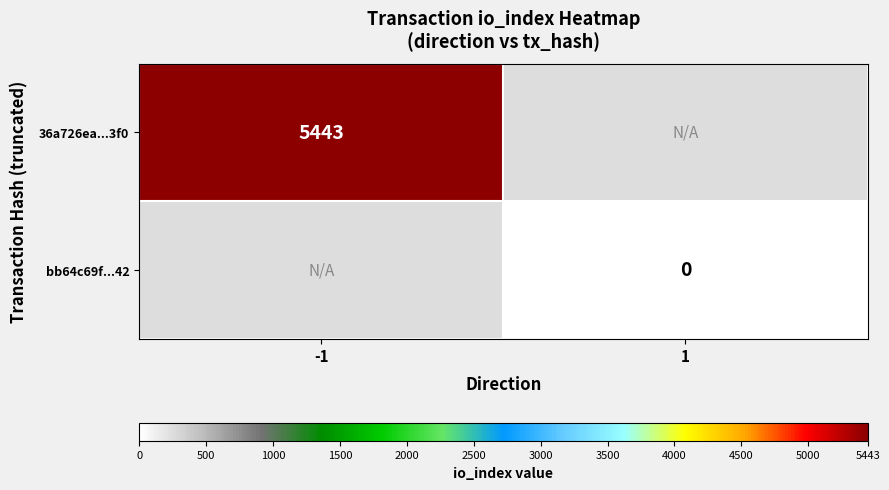

At how many categories does at least one series exceed 2351?

1